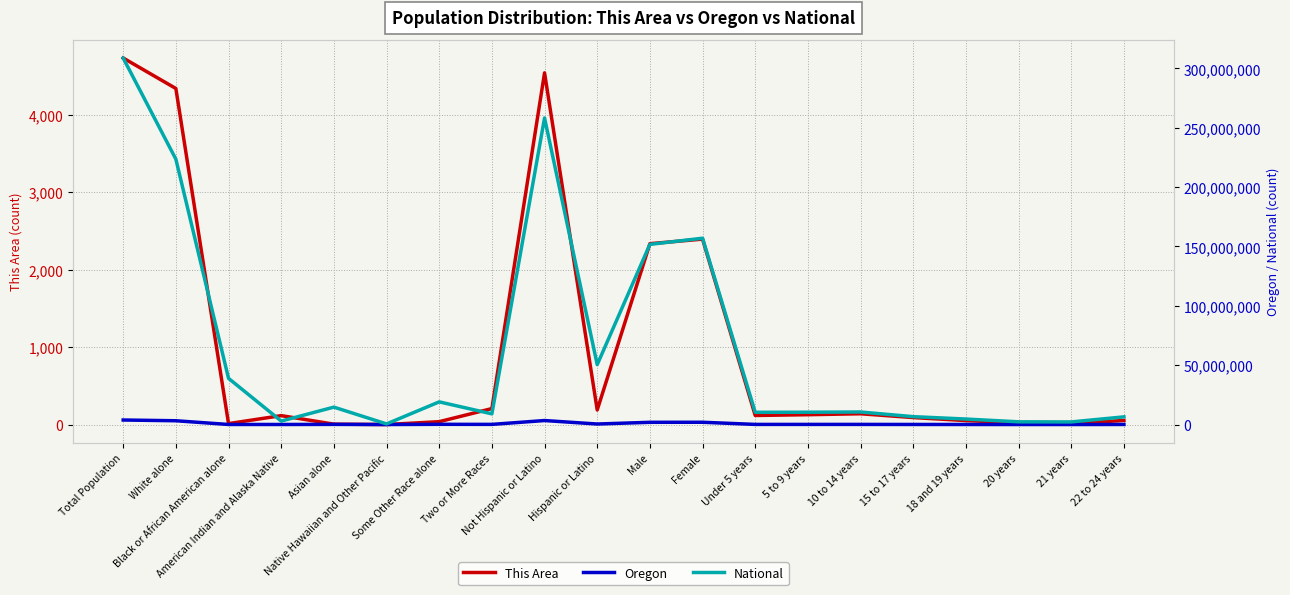

Which series has the largest total across all categories?

National